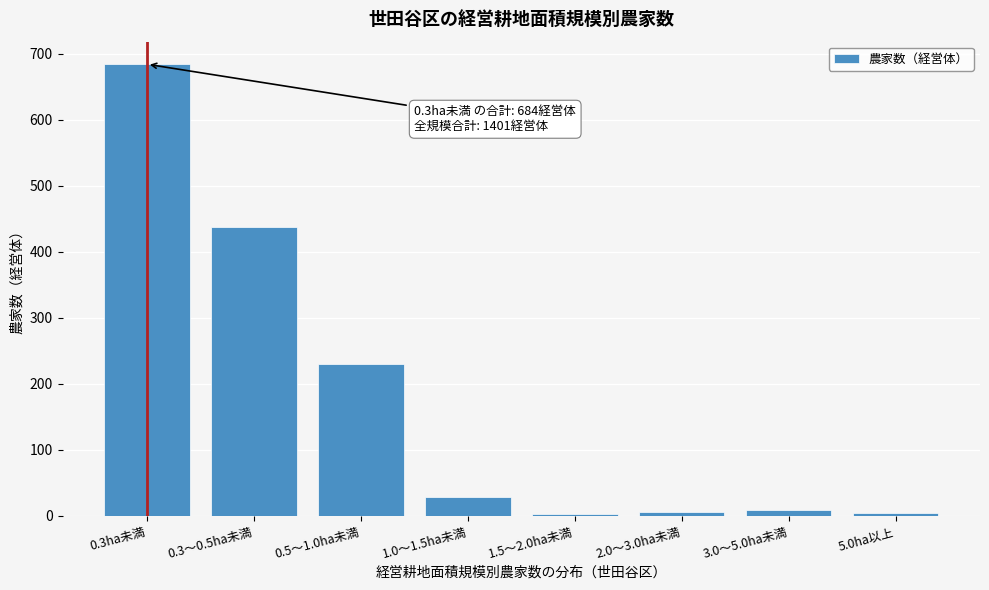

What is the label of the 4th bar from the right?

1.5～2.0ha未満